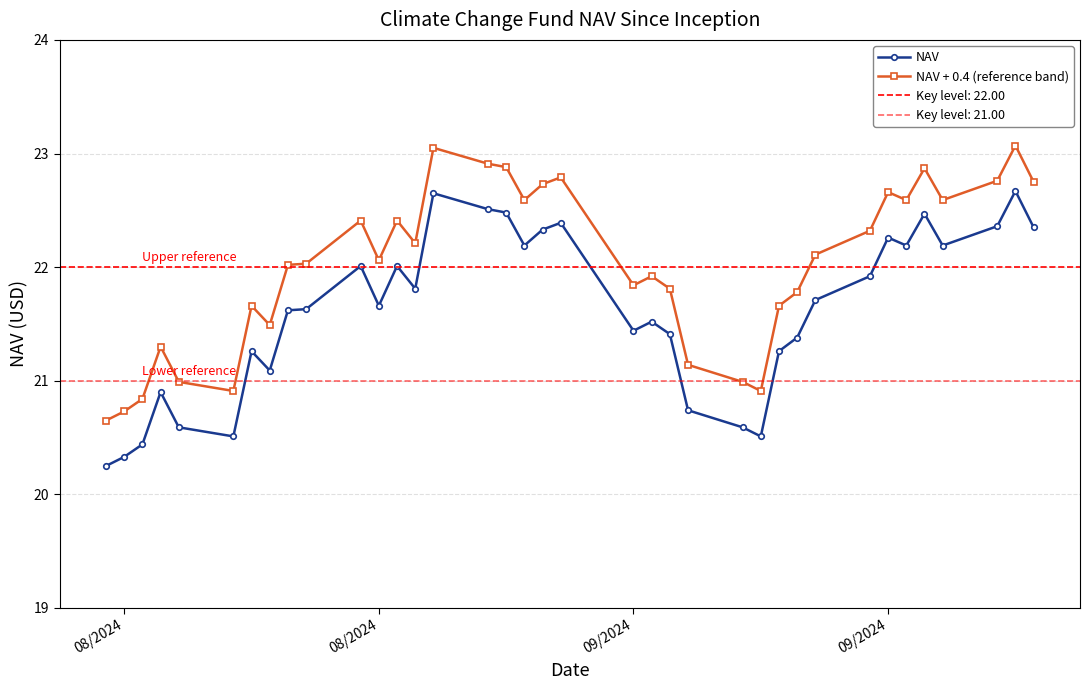

Does the chart have visible grid lines?

Yes